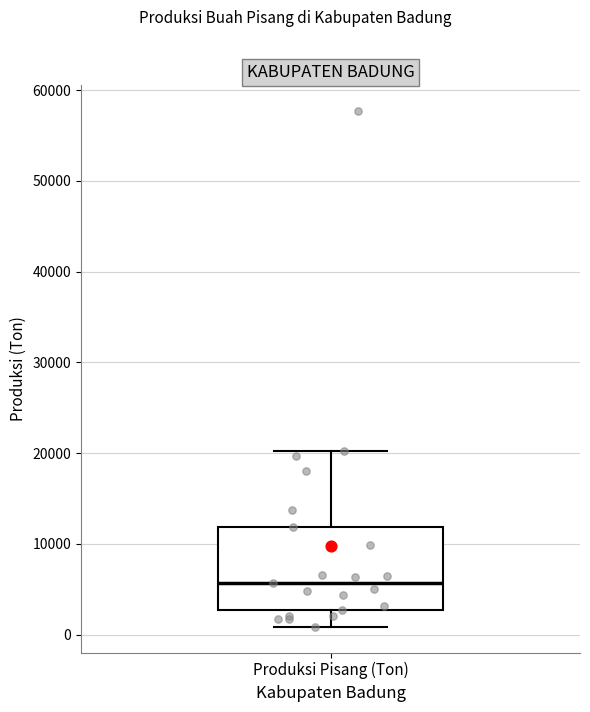

Transcribe this box plot: give where the median line is, the range the box spans, and where the two whiskers end, as read against the y-axis. The values are not printed on the chart, so give them approximately, as read against the axis.

median 6000, box 3000 to 12000, whiskers 1000 to 20000